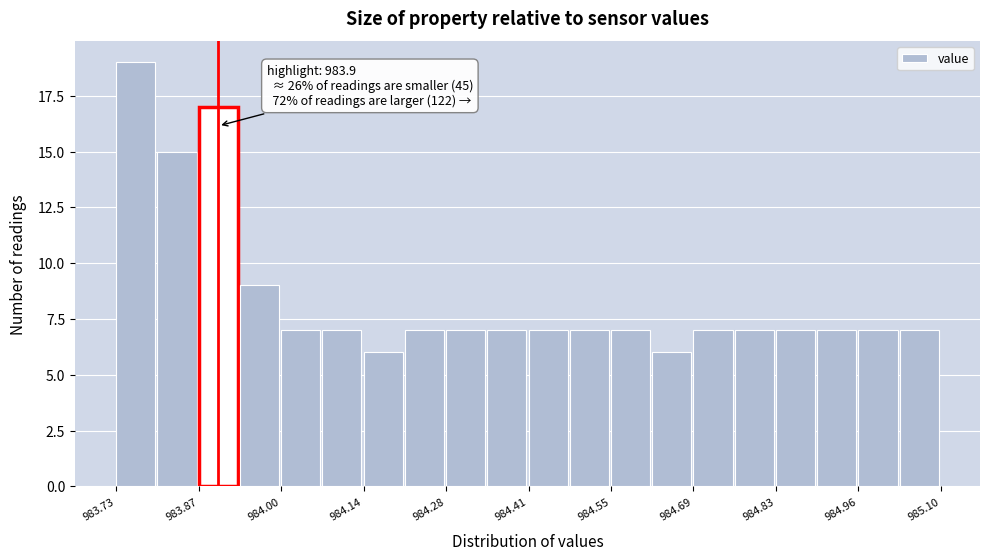

Read against the x-axis, roughly where is the centre of the tallest bar?

983.76